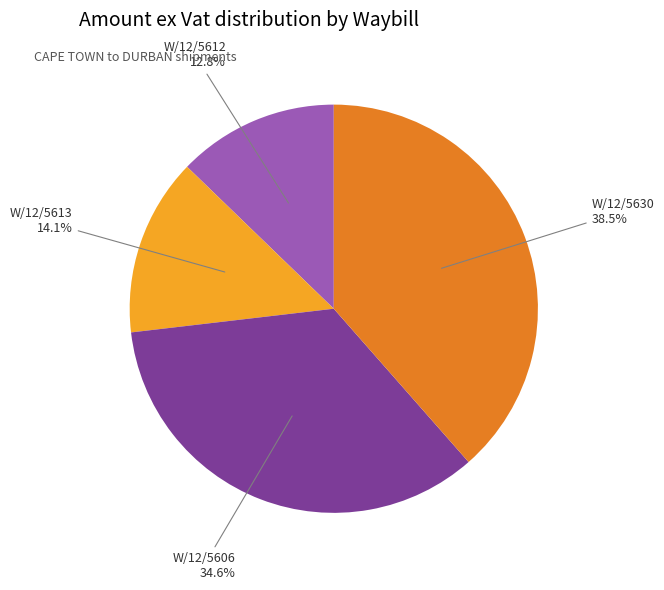

To the nearest percent, what is the difference between the W/12/5630 and W/12/5606 slice percentages?

4%